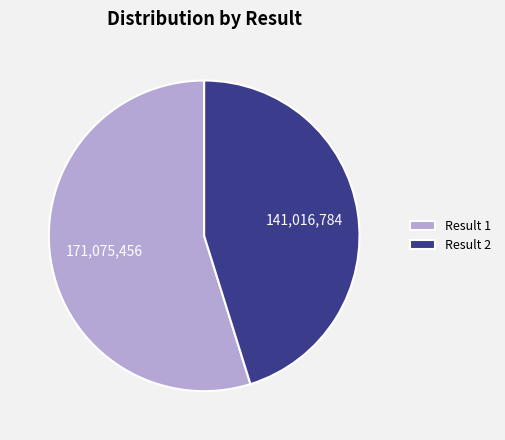

Count the number of slices in the pie.

2